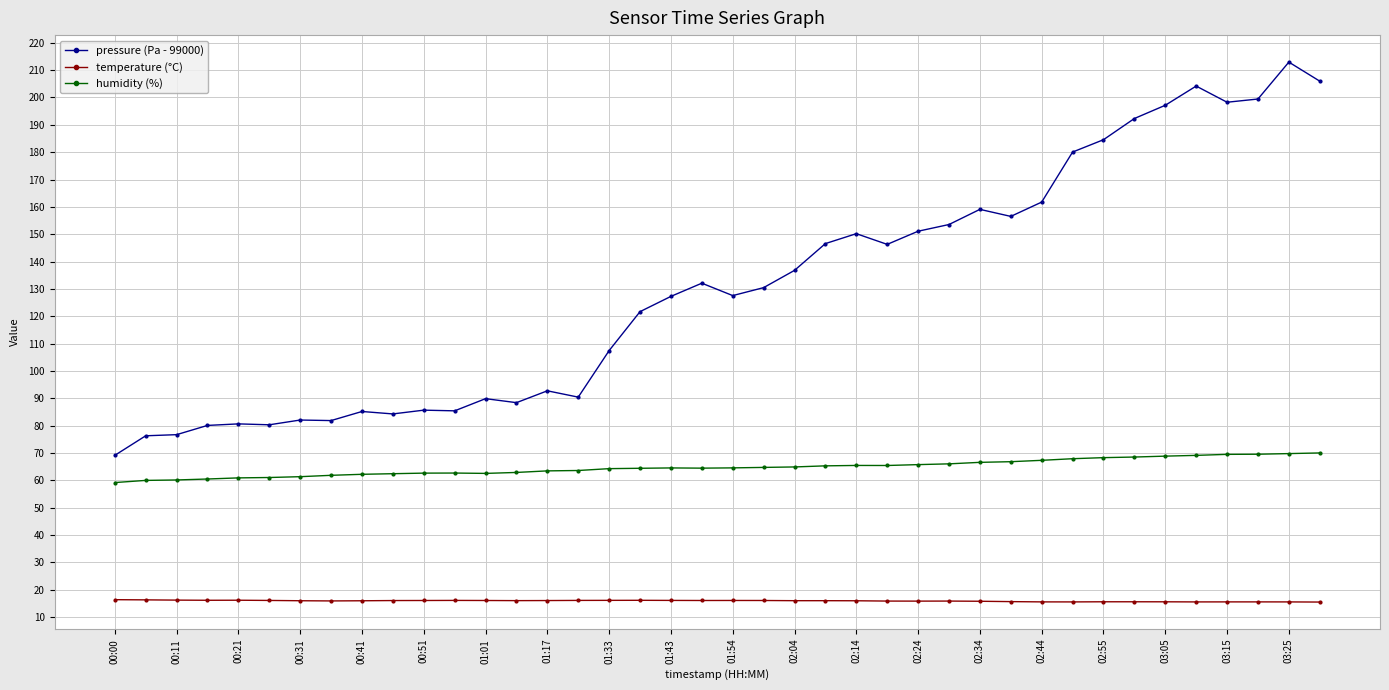

List the series in order of their peak value, highest first.

pressure (Pa - 99000), humidity (%), temperature (°C)